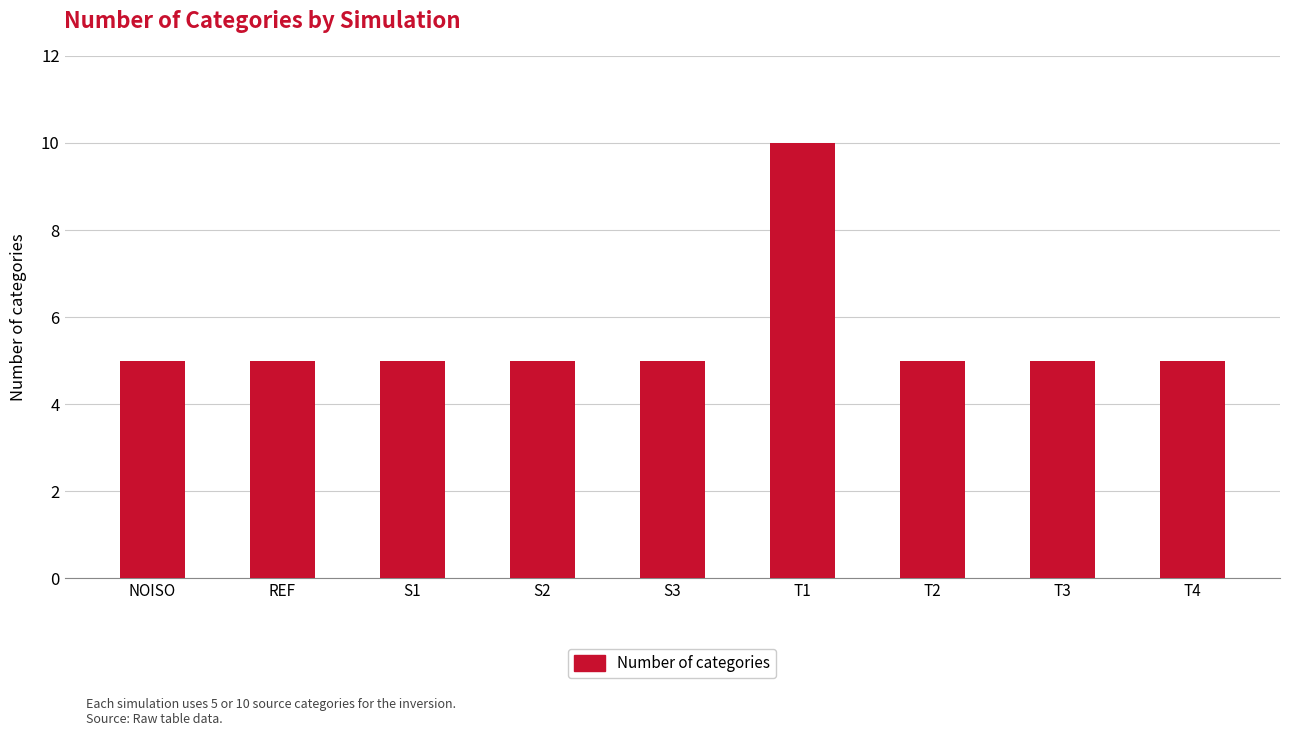

What is the change in value from REF to T1?

+5